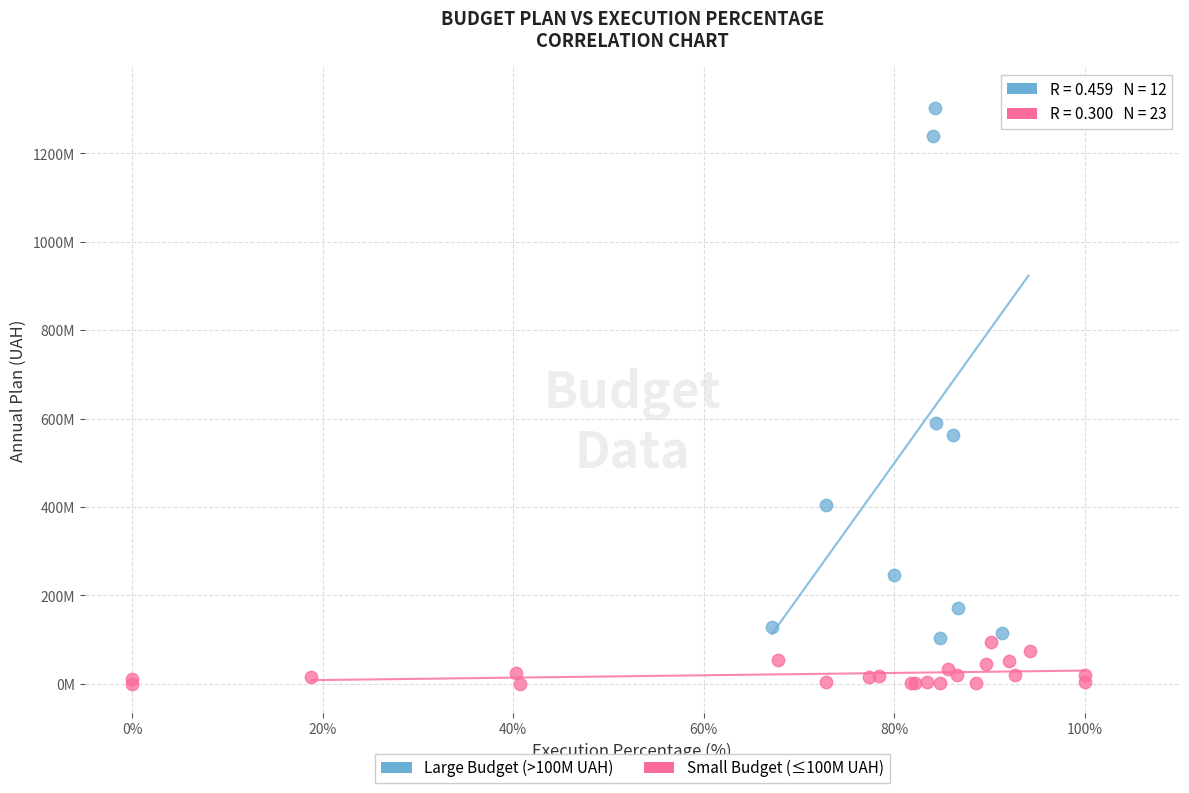

Which series reaches the maximum Y coordinate?

Large Budget (>100M UAH)